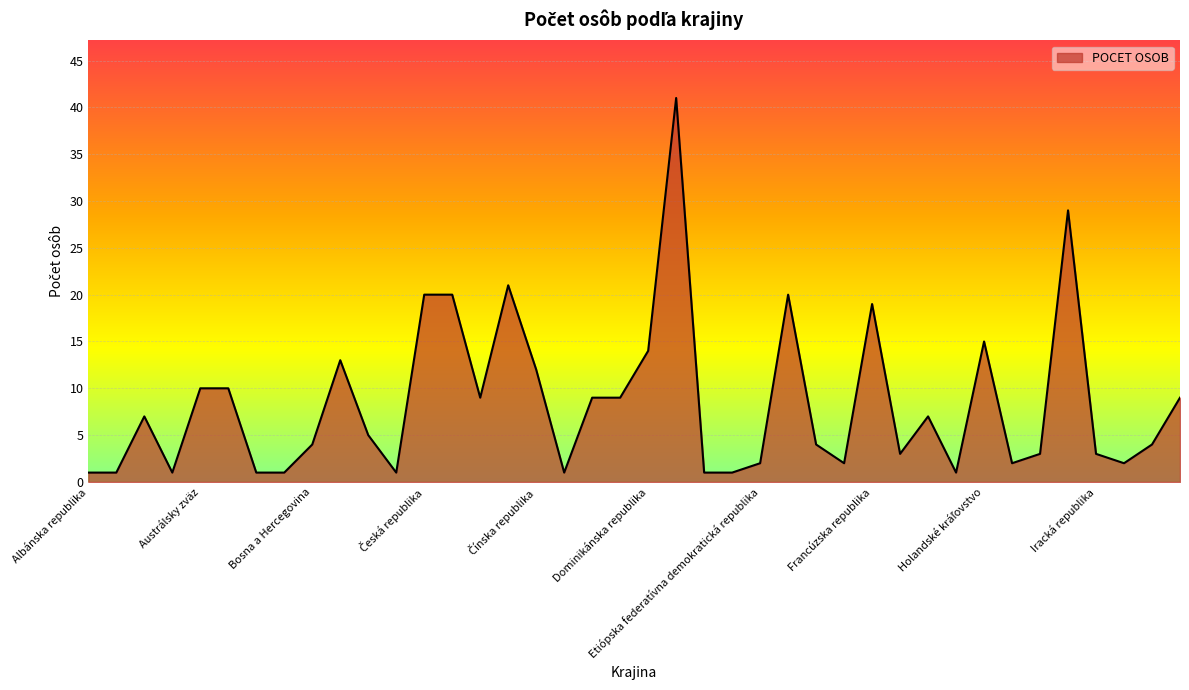

What is the maximum value shown in the chart?

41